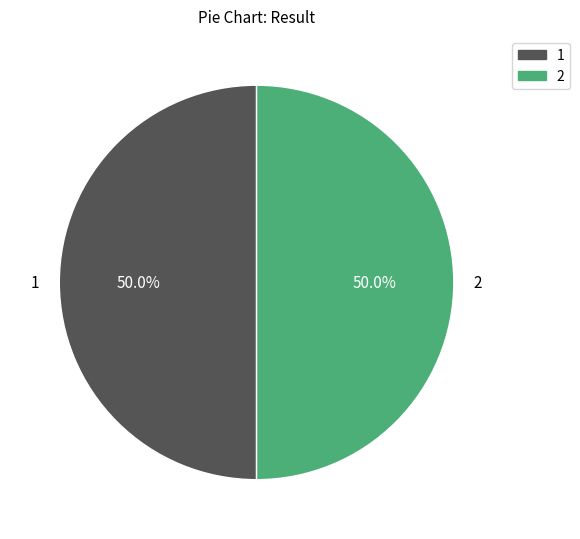

How much of the chart is everything except 2?

50.0%